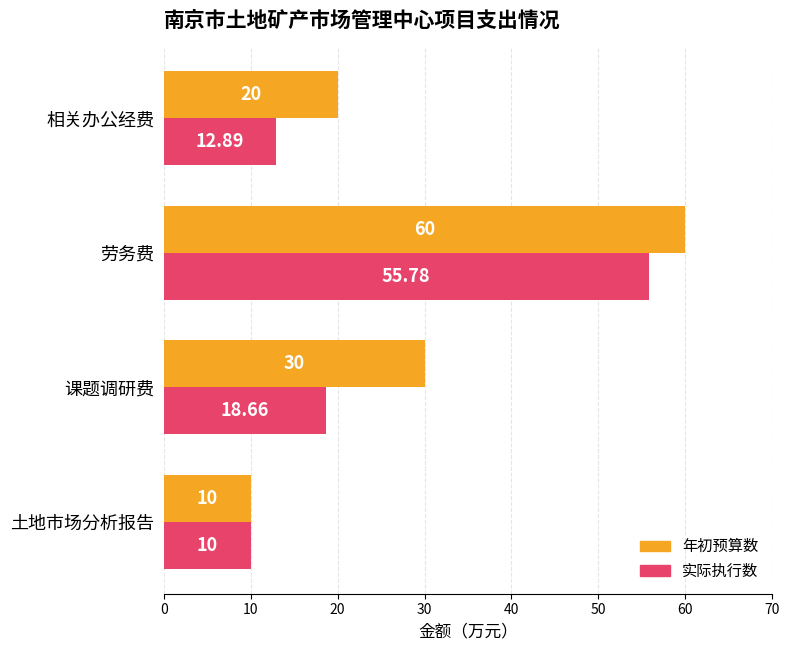

At which category is the sum across all series the highest?

劳务费